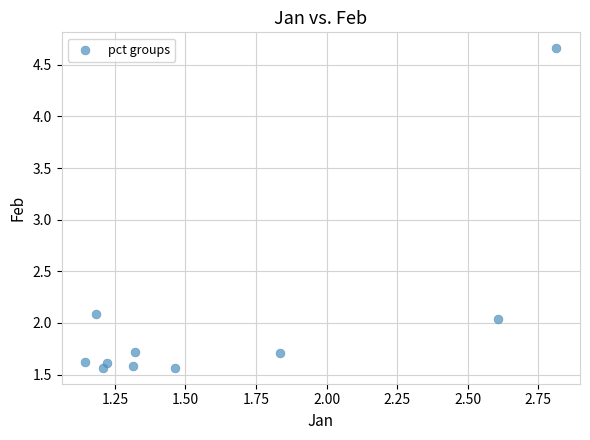

What is the range of Y values (max minus min)?

3.1